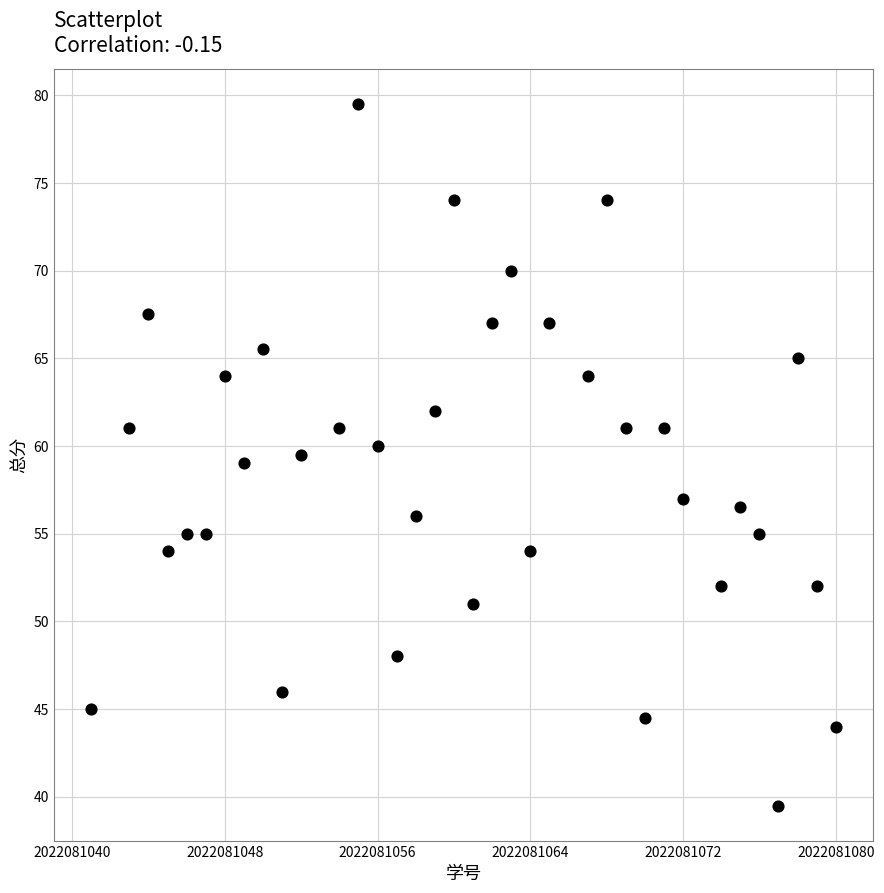

What is the range of X values (max minus min)?

39.0